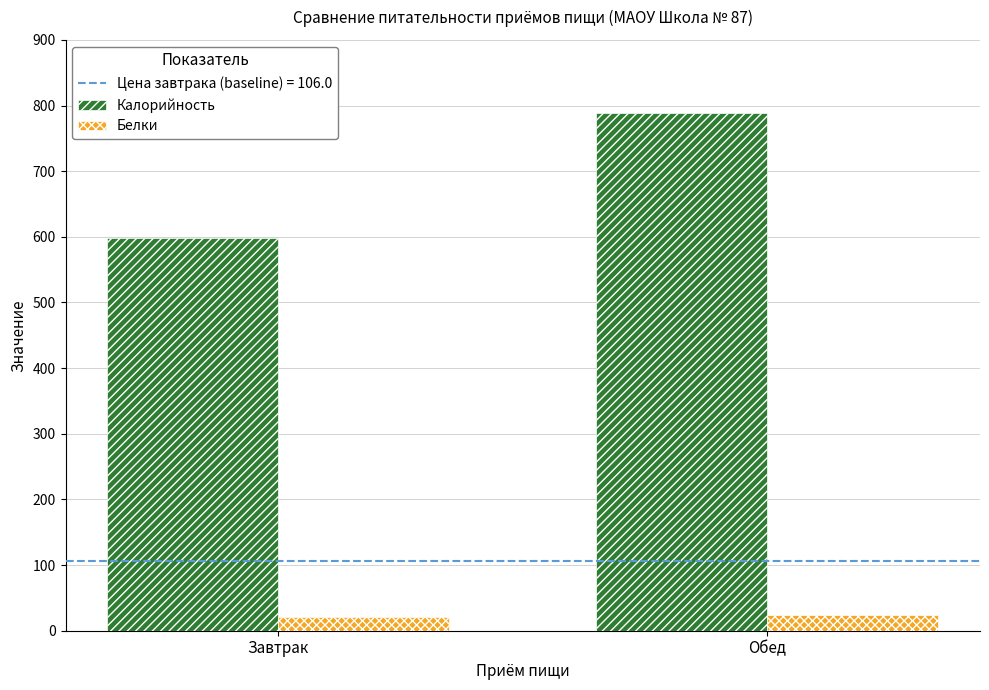

The Калорийность series shows 598.5 at Завтрак. True or false?

True